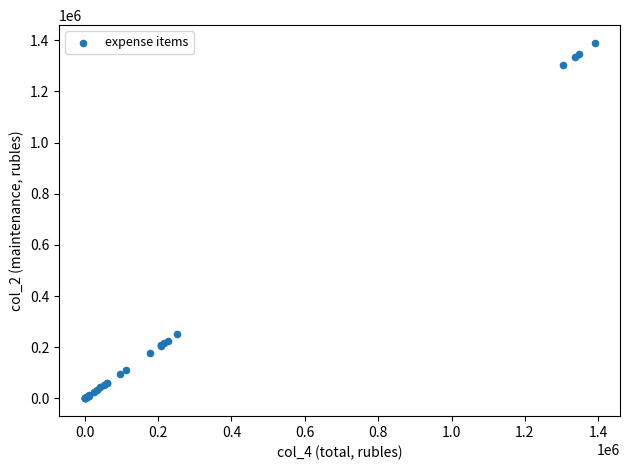

What Y value in the scatter plot is closest to 694913?

251028.4